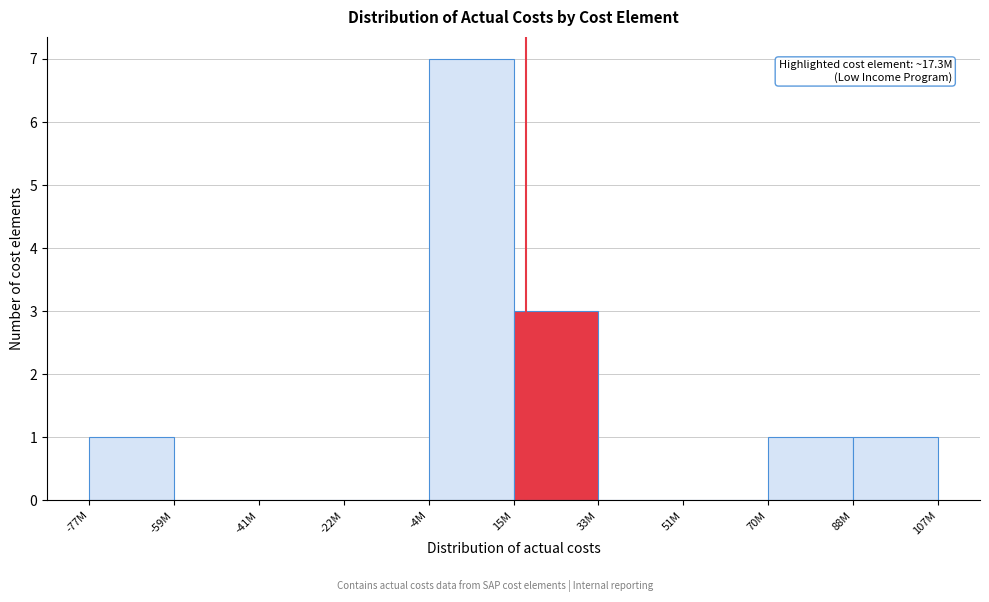

Reading right to left, list all the values displayed in this chart.

88M=1	70M=1	51M=0	33M=0	15M=3	-4M=7	-22M=0	-41M=0	-59M=0	-77M=1